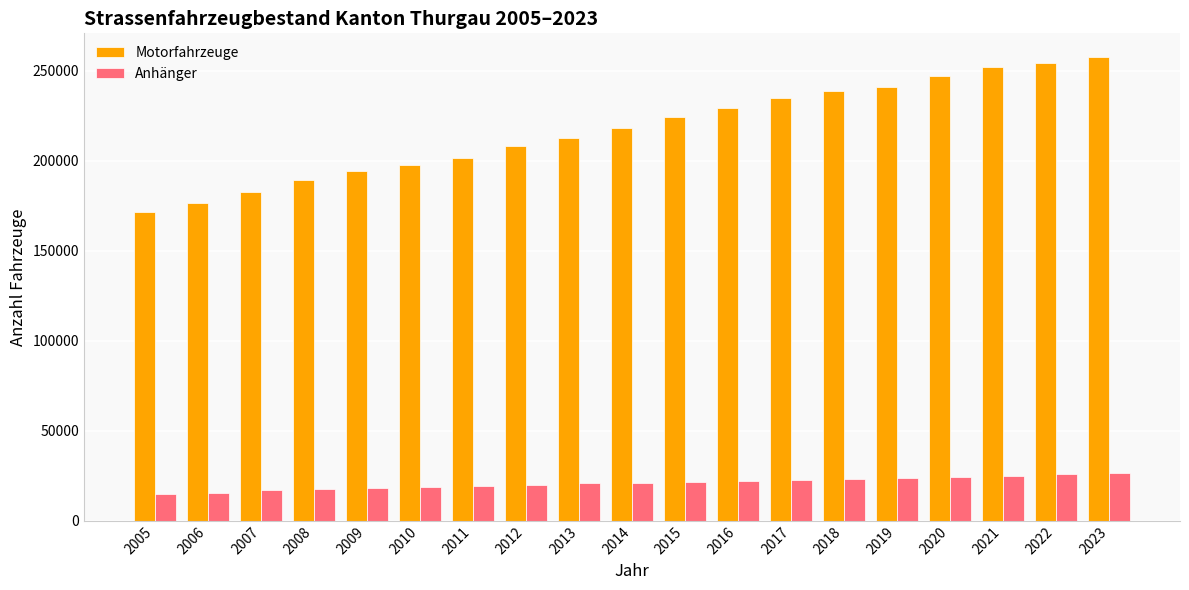

How many categories are shown in the chart?

19